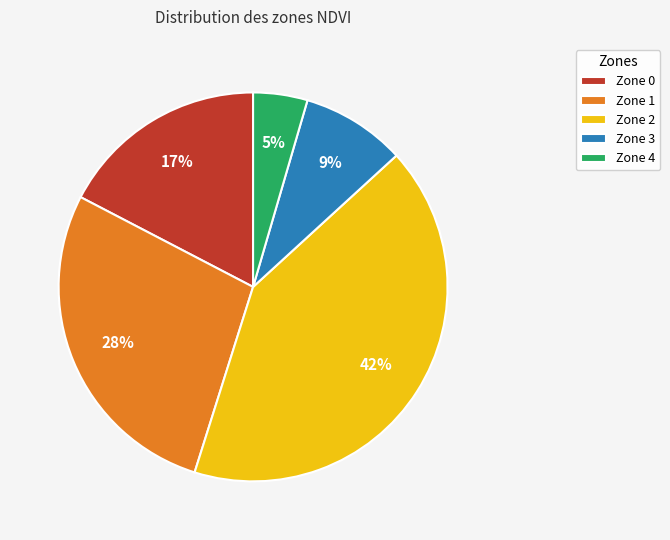

How many segments does this pie chart have?

5